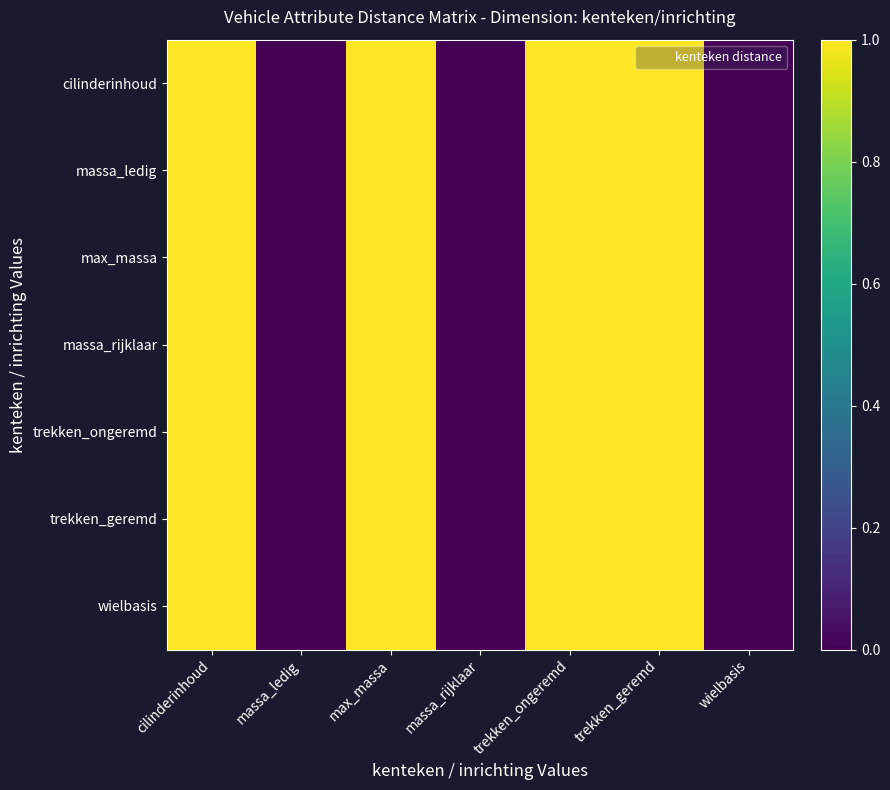

What is the greatest value displayed?

1